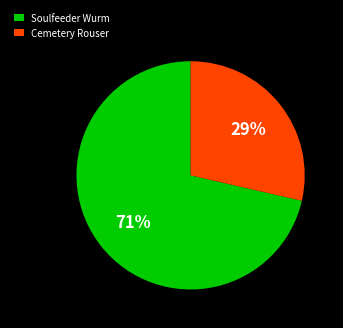

To the nearest percent, what portion does Cemetery Rouser represent?

29%